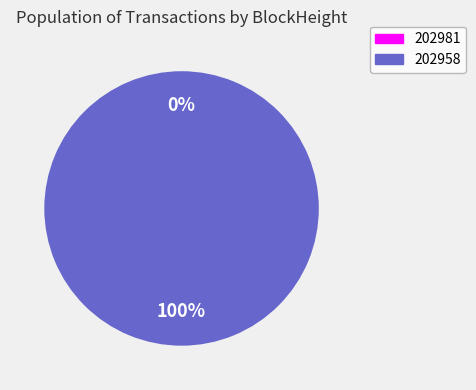

Is there any slice that represents more than half of the pie?

Yes